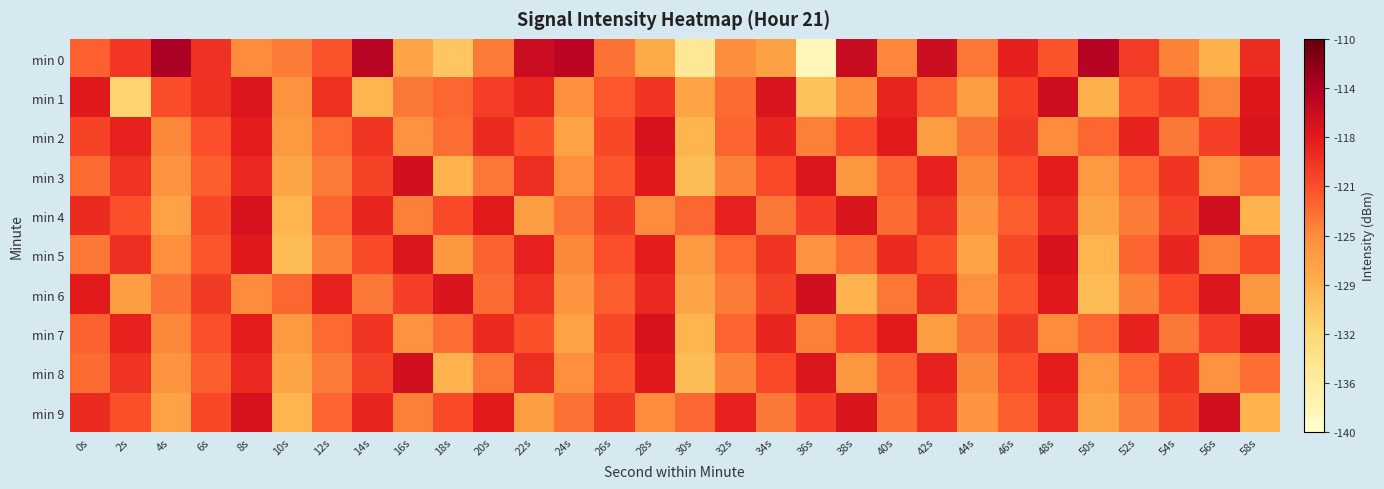

Count the number of categories in the chart.

30